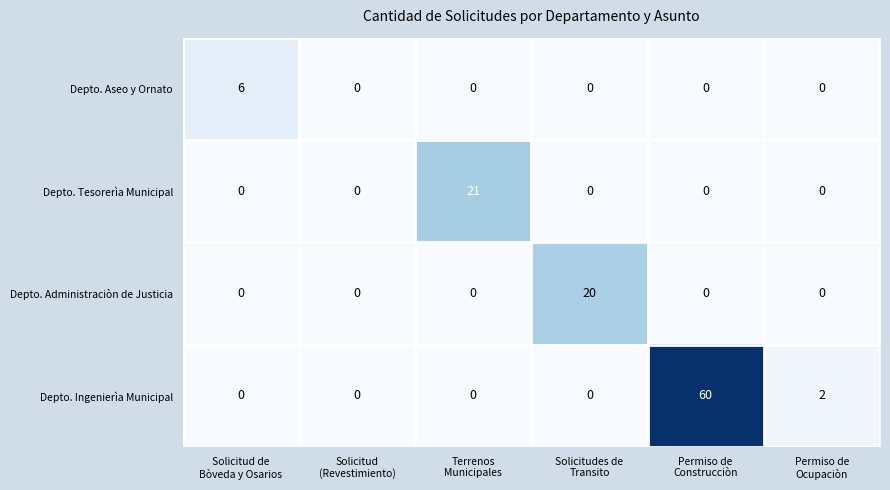

What is the spread (max minus min) of values at Solicitudes de
Transito?

20